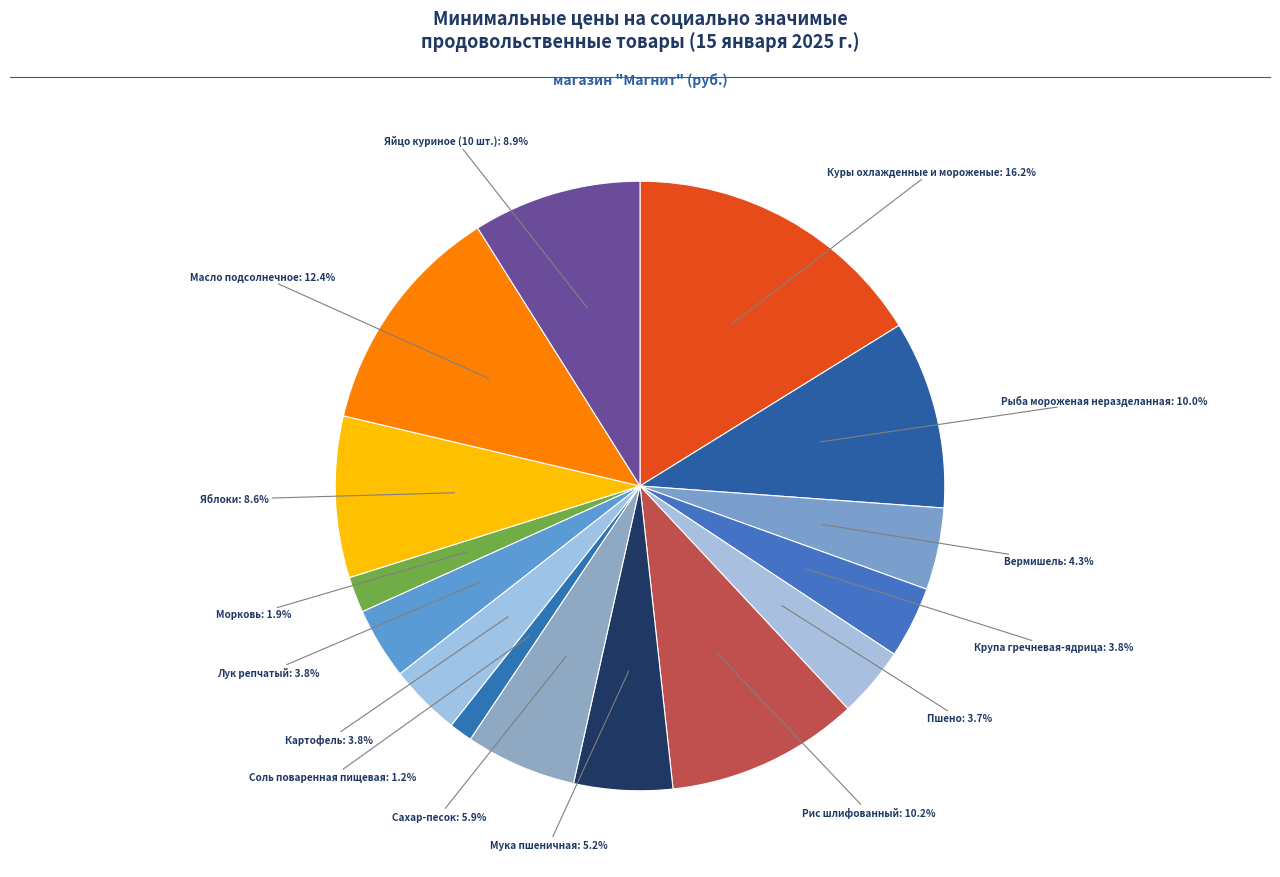

Which slice is the smallest?

Соль поваренная пищевая